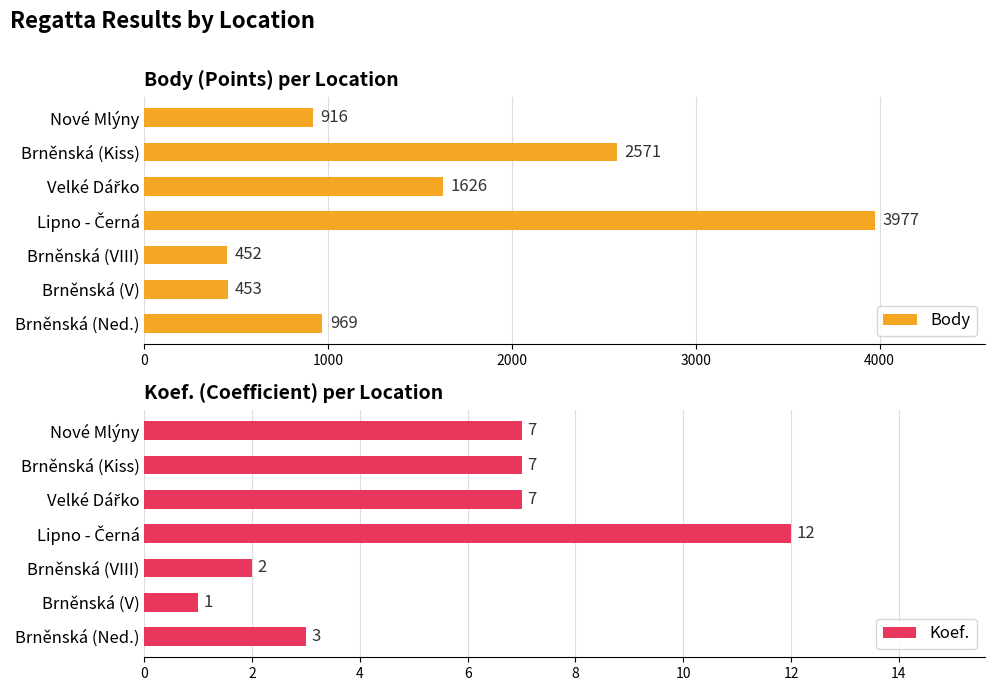

What is the average value of the Koef. series?

6